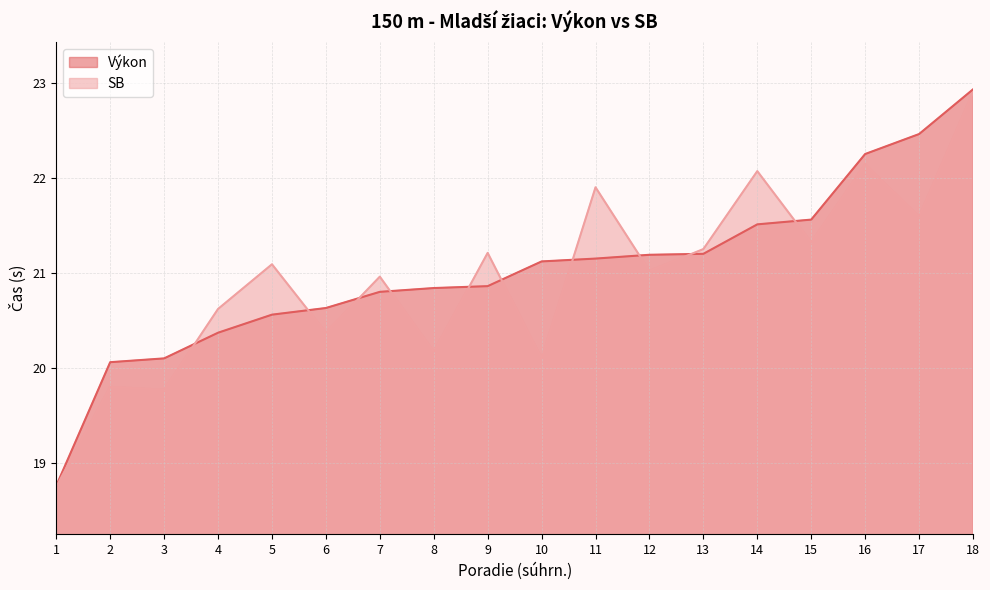

Read the SB value at 13.

21.2